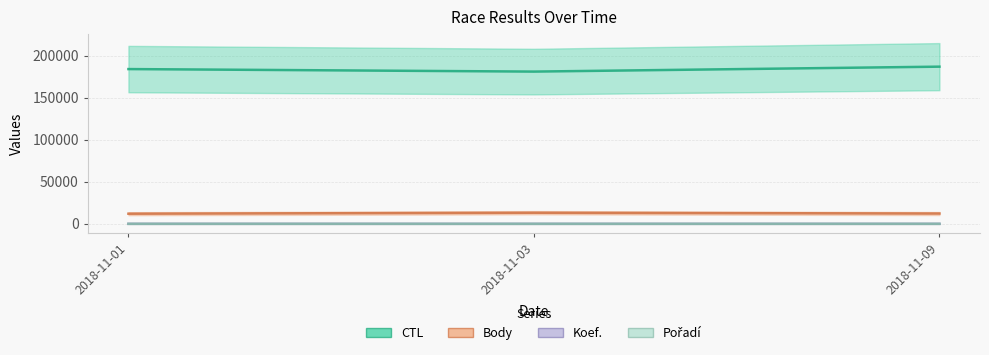

How many distinct data groups are displayed?

4